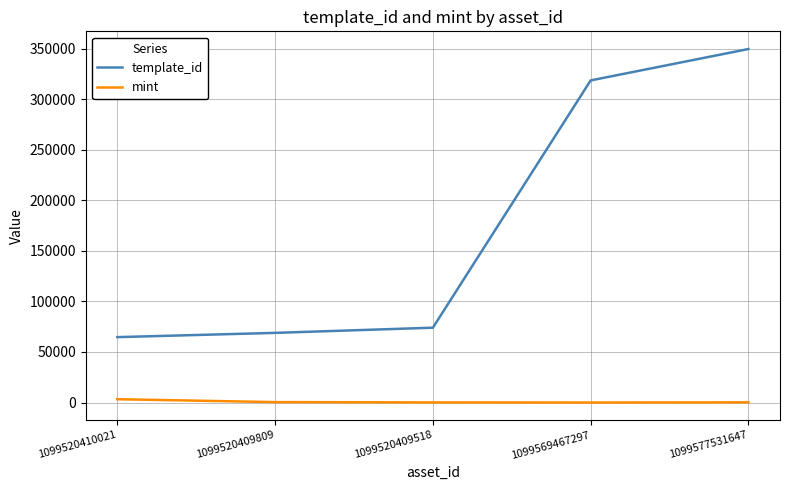

List the series in order of their peak value, lowest first.

mint, template_id